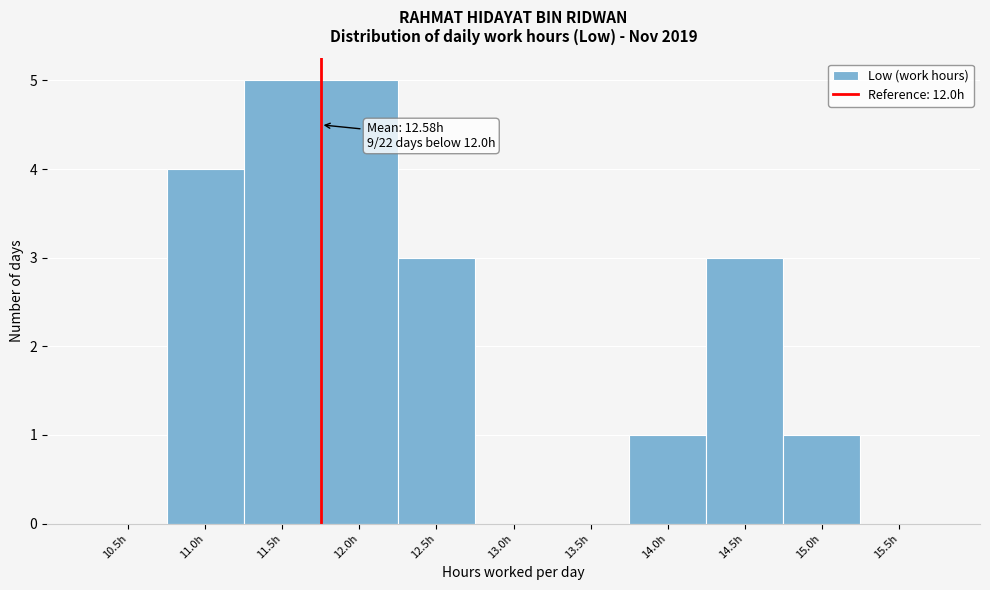

Reading left to right, transcribe all the data shown in this chart.

10.5h=0	11.0h=4	11.5h=5	12.0h=5	12.5h=3	13.0h=0	13.5h=0	14.0h=1	14.5h=3	15.0h=1	15.5h=0